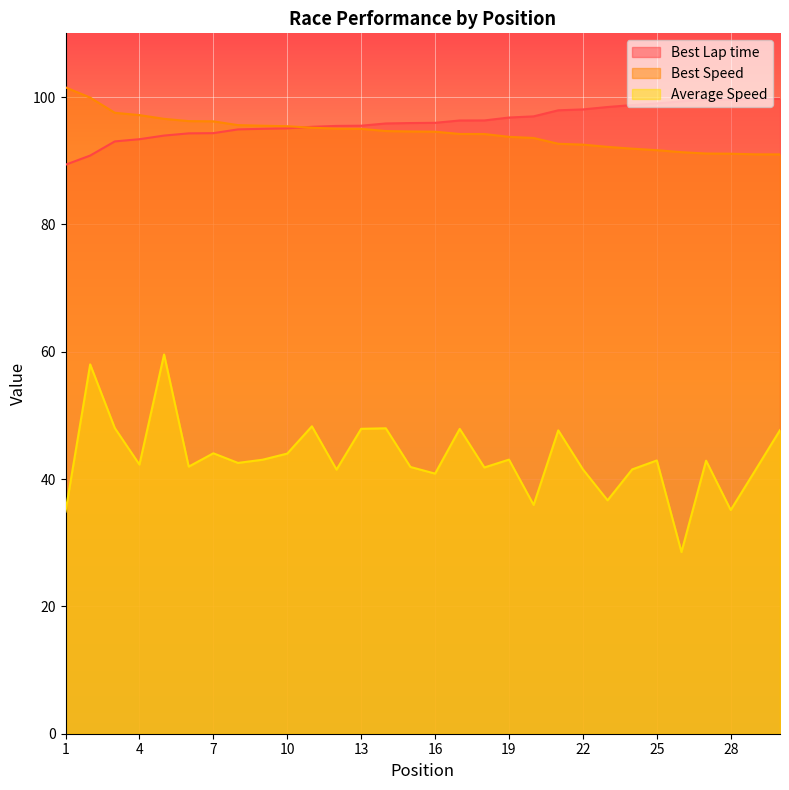

What is the total value across all series at 6?

232.5